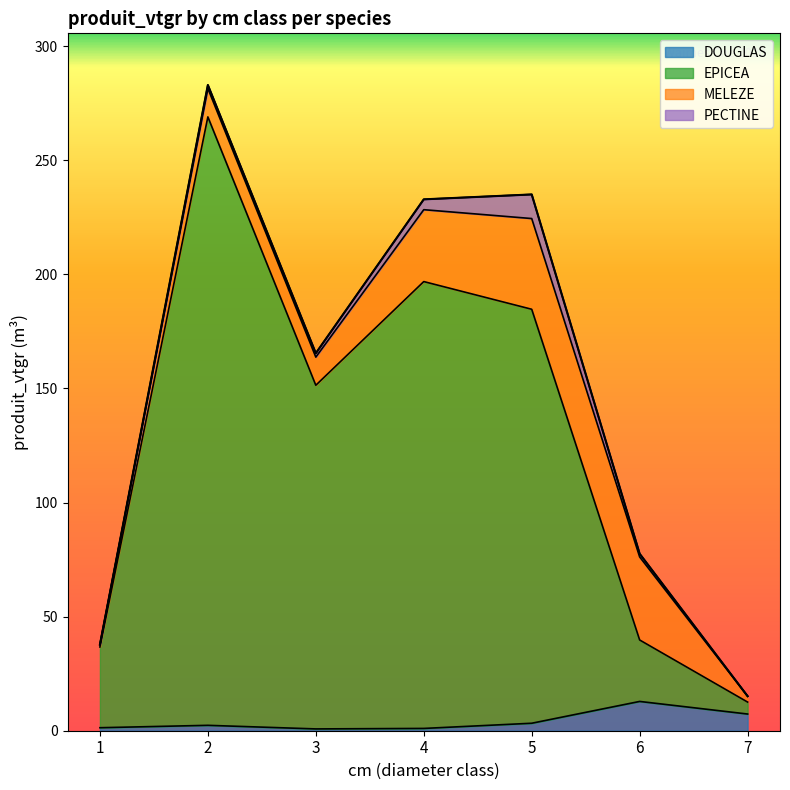

How many interior local peaks does the DOUGLAS series have?

2